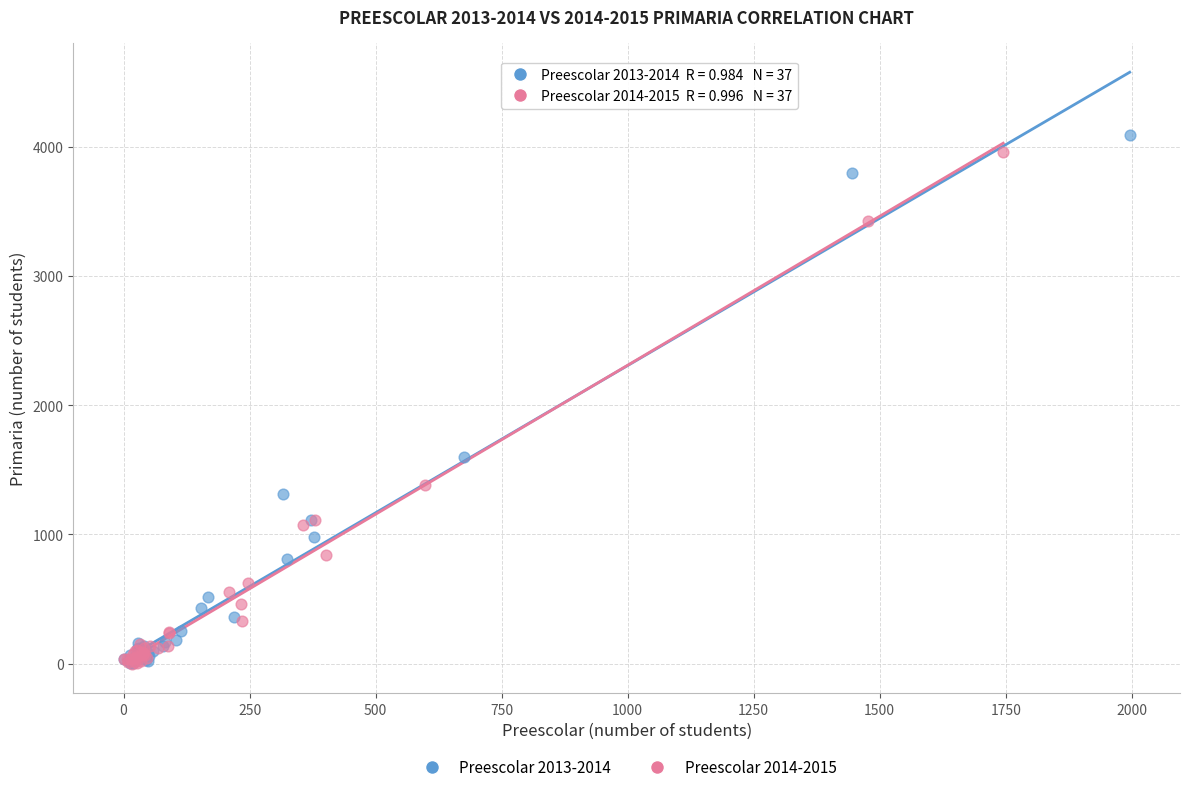

Which series has the largest Y range (max minus min)?

Preescolar 2013-2014